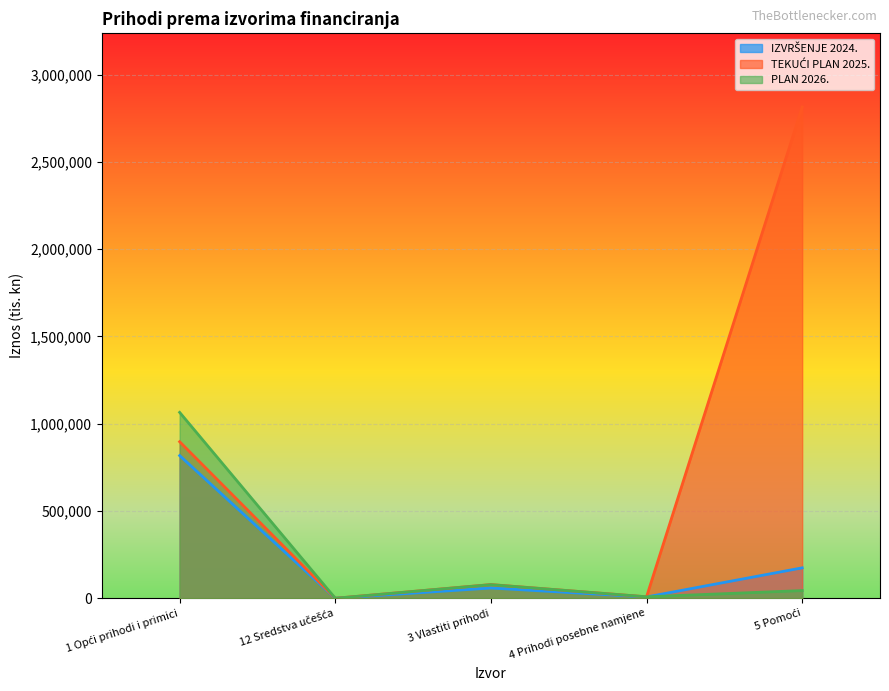

In TEKUĆI PLAN 2025., how many points are higher than both neighbors (excluding endpoints)?

1